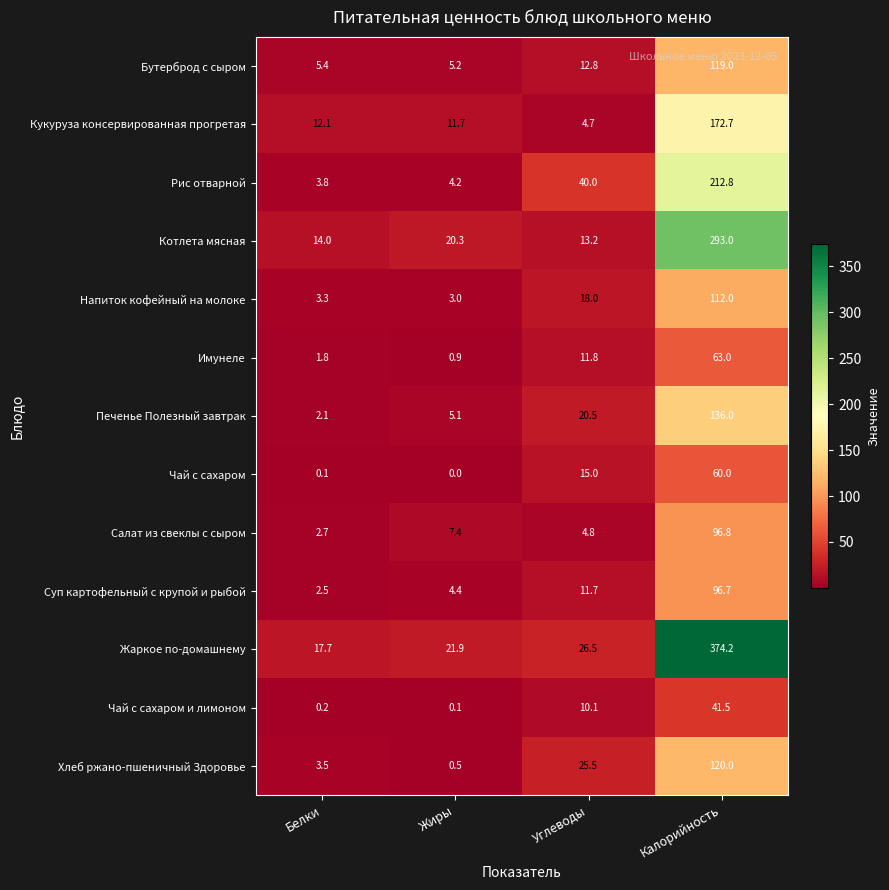

The value of Чай с сахаром и лимоном at Калорийность is 41.5. True or false?

True